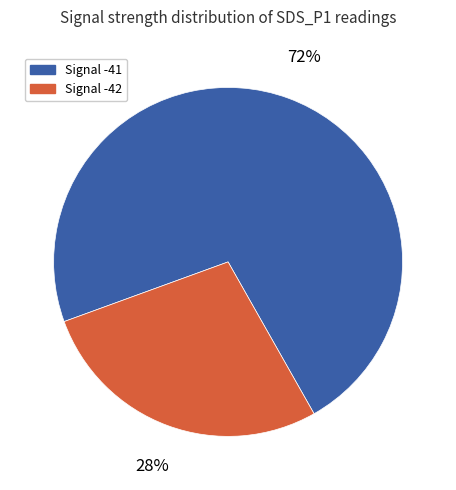

Is there a majority slice in this chart?

Yes